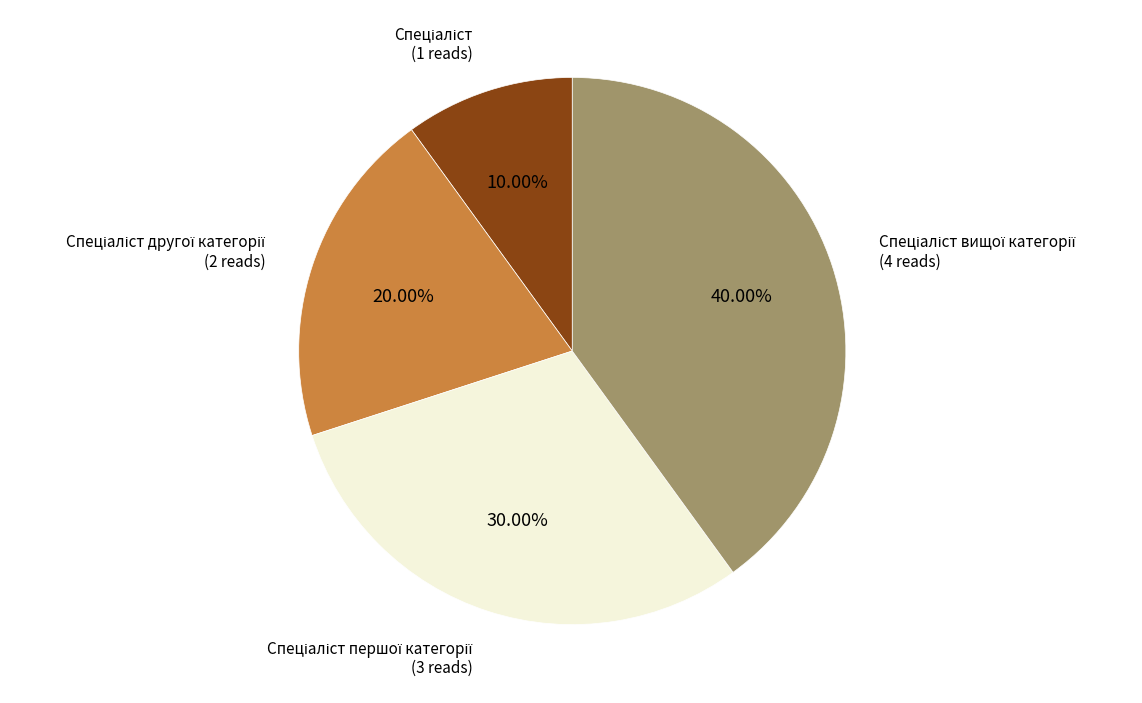

Does any single category account for the majority?

No